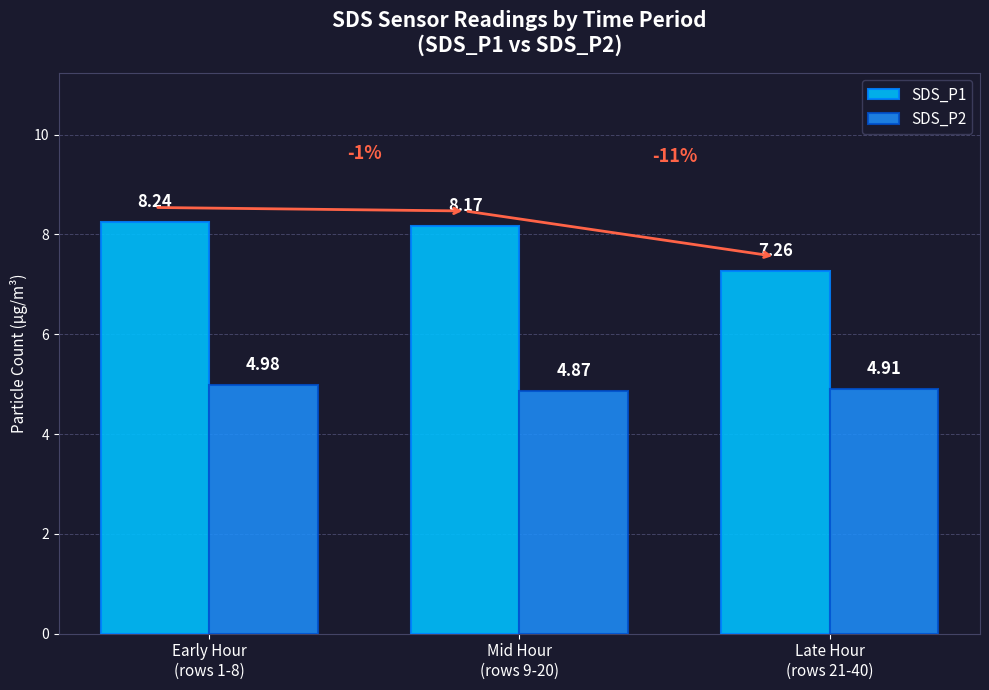

At which category does the chart reach its minimum across all series?

Mid Hour
(rows 9-20)